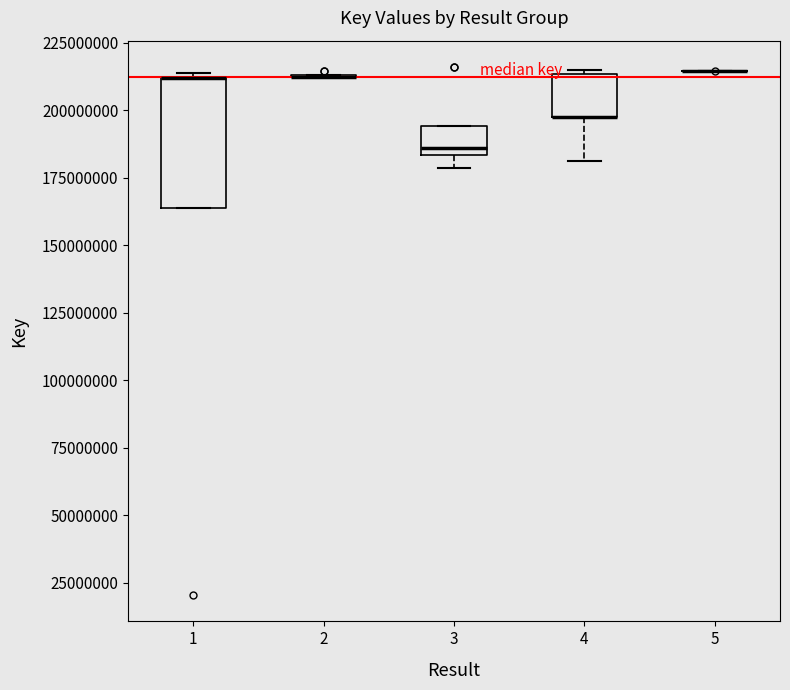

Reading left to right, transcribe this box plot: for each box, give where its median line is, the range the box spans, and where its two whiskers end, as read against the y-axis. The values are not printed on the chart, so give them approximately, as read against the axis.

1: median 210000000 (drawn on the box's upper edge), box 165000000 to 210000000, whiskers 165000000 to 215000000
2: box collapsed to a line at 210000000, whiskers 210000000 to 215000000
3: median 185000000 (just above the box's lower edge), box 185000000 to 195000000, whiskers 180000000 to 195000000
4: median 195000000 (drawn on the box's lower edge), box 195000000 to 215000000, whiskers 180000000 to 215000000
5: box collapsed to a line at 215000000, whiskers 215000000 to 215000000